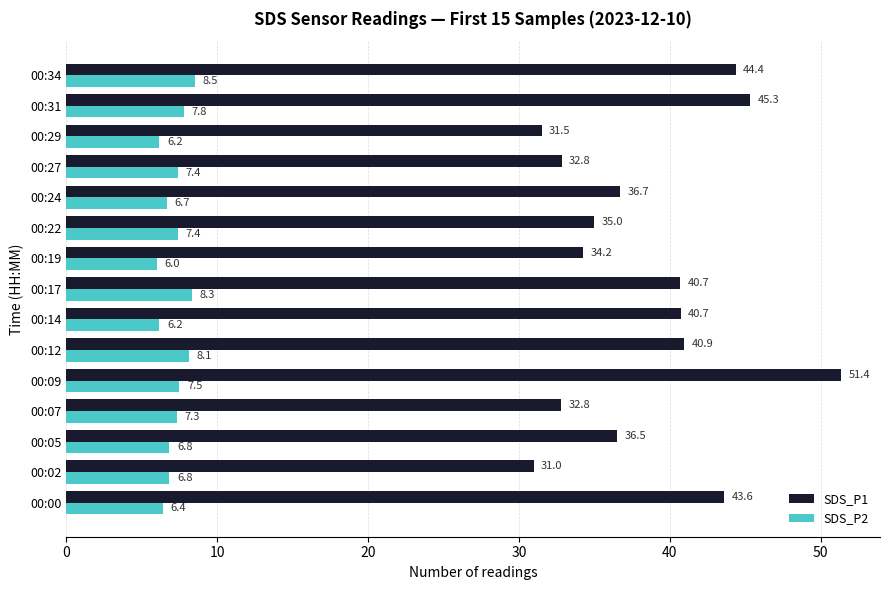

Which category has the lowest value in the SDS_P2 series?

00:19